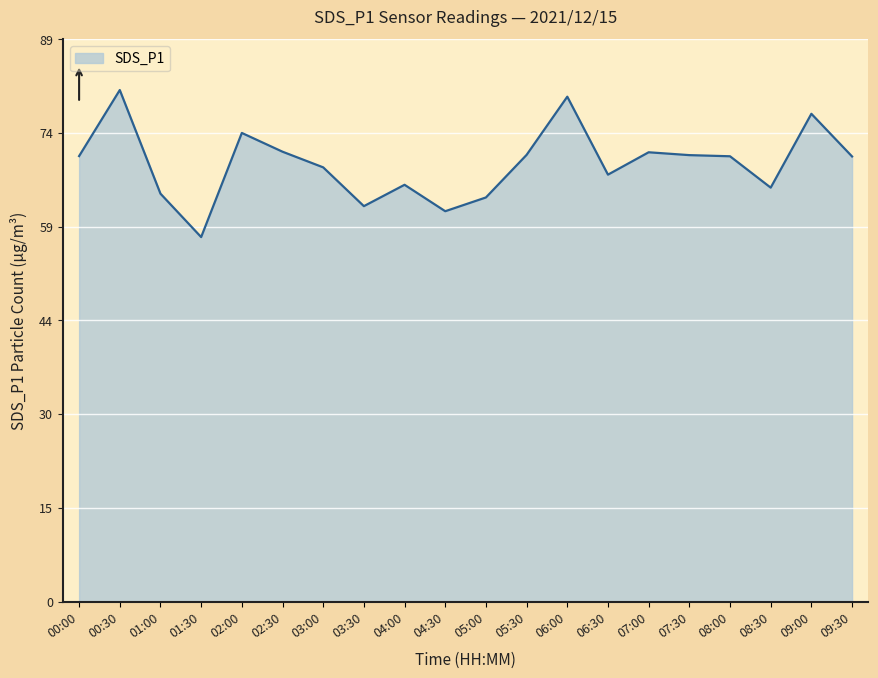

What position from the right is 03:30?

13